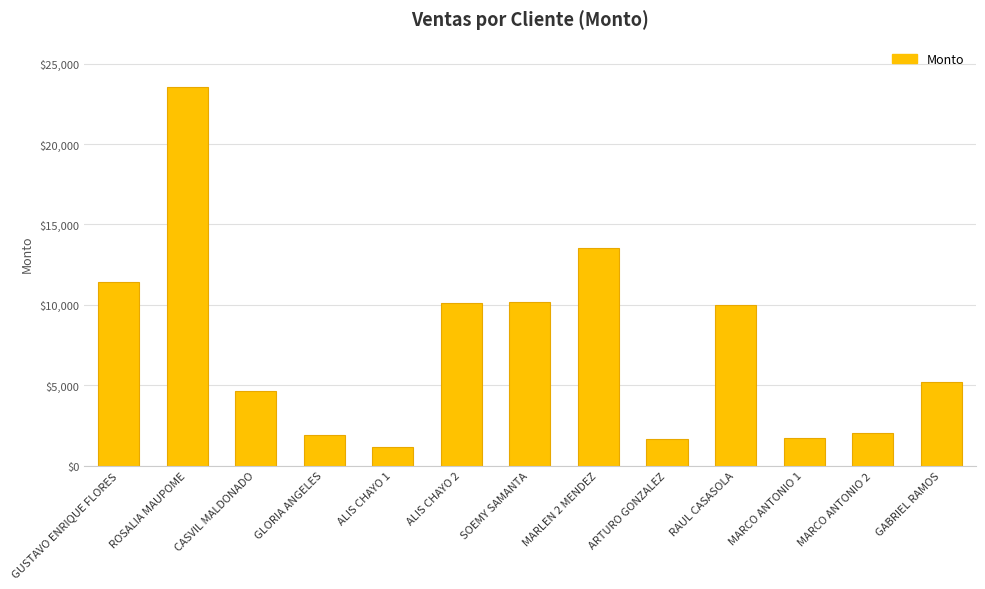

Which category has the highest value across all series?

ROSALIA MAUPOME